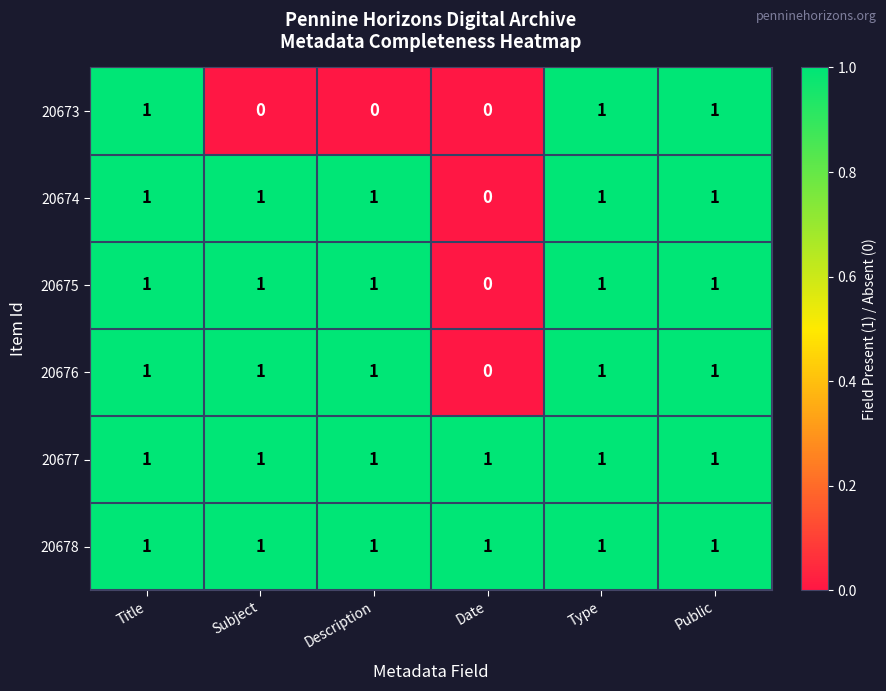

The value of 20674 at Description is 1. True or false?

True